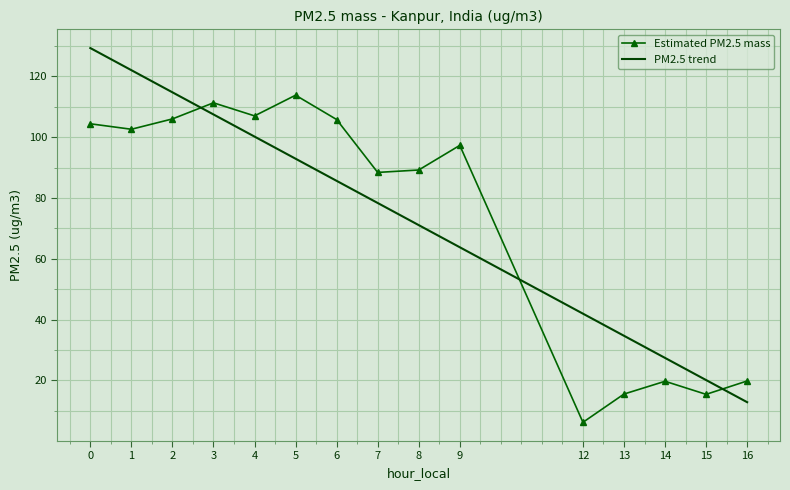

True or false: the data shows 89.2 at 8.

True